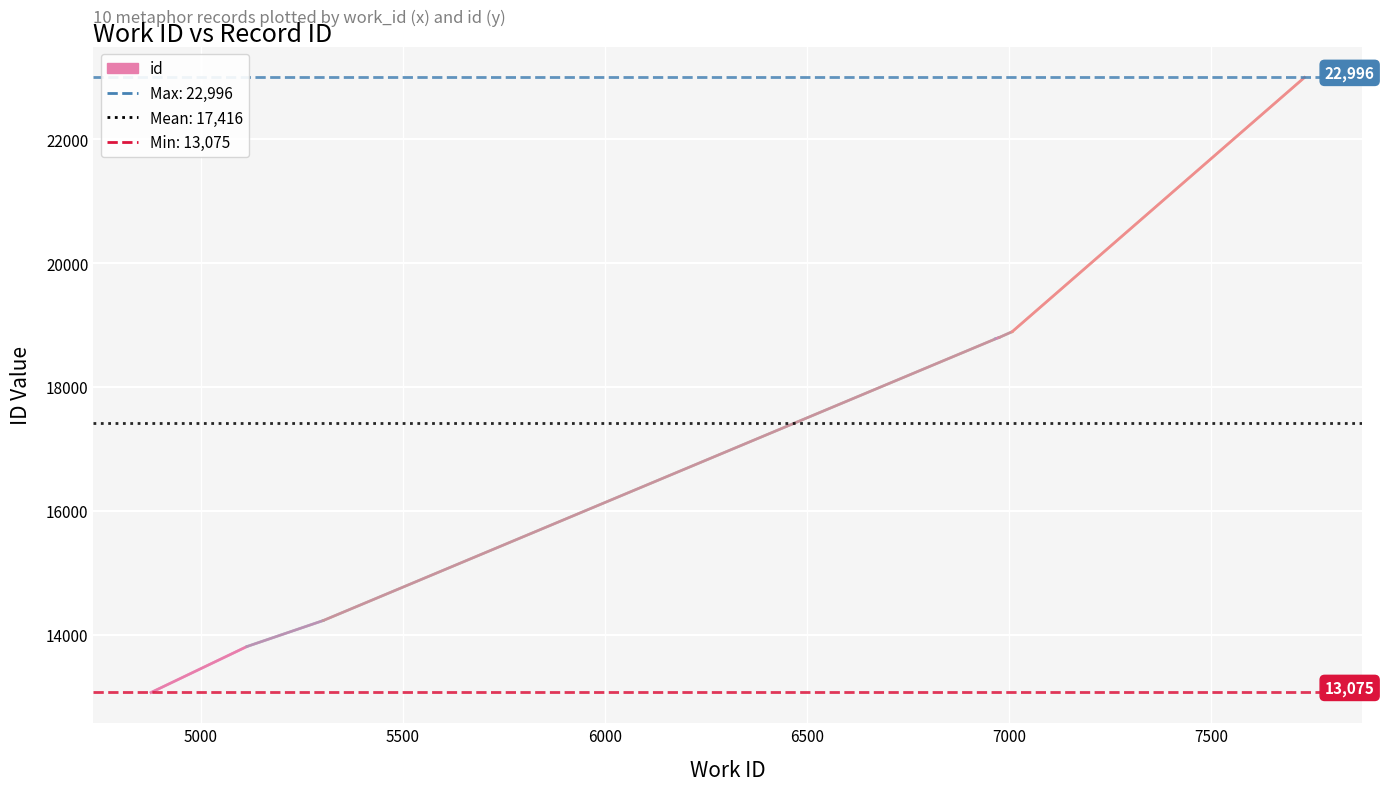

True or false: there are more than 0 points higher than both neighbors.

False